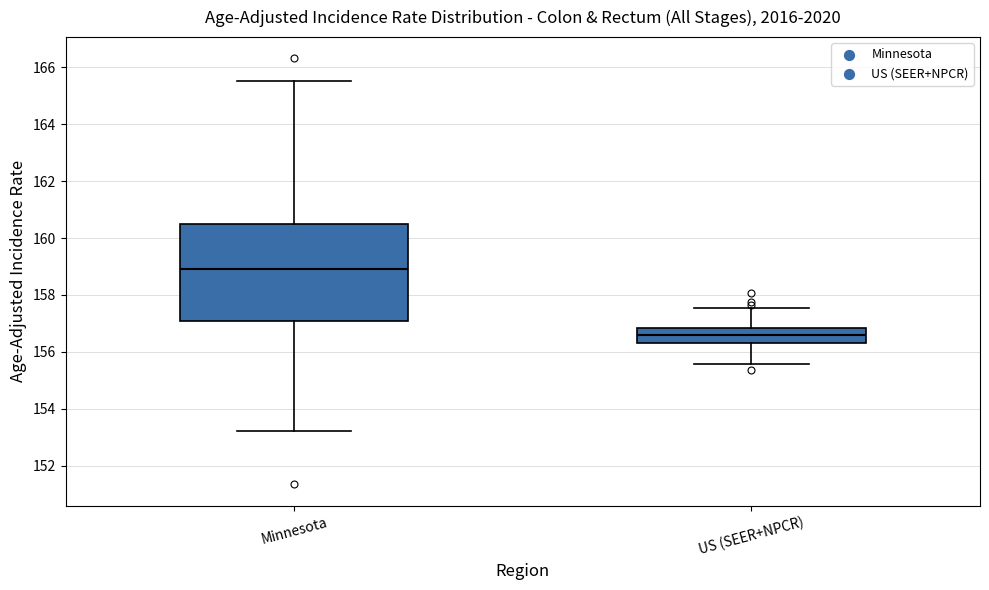

Which box has the lowest median line?

US (SEER+NPCR)